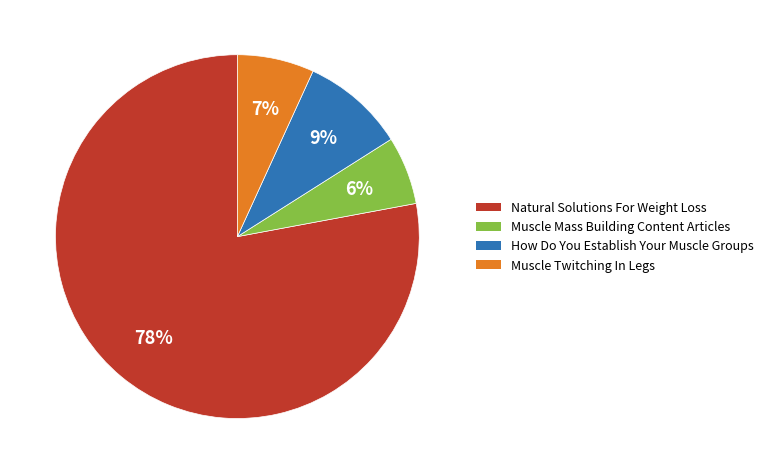

To the nearest percent, what percentage of the pie is Muscle Mass Building Content Articles?

6%